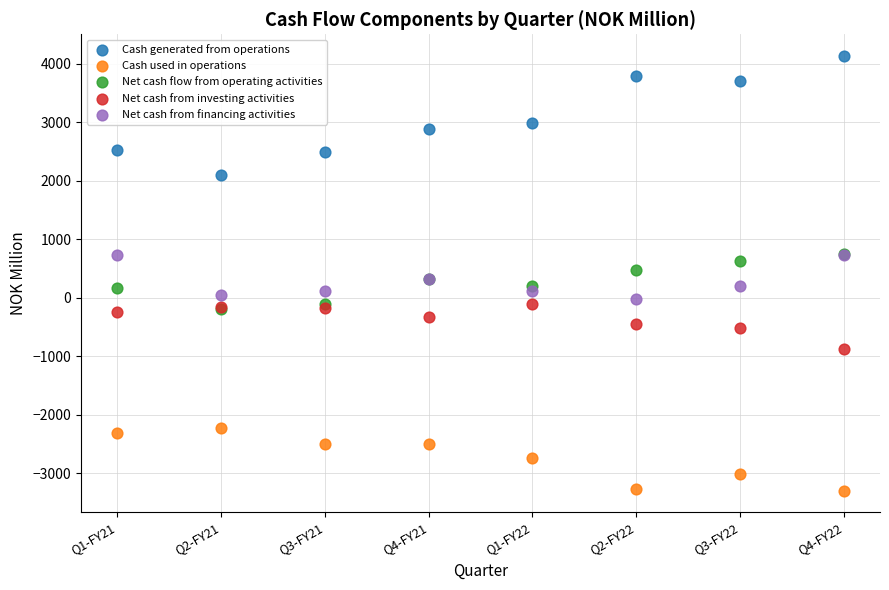

Which series contains the highest Y value?

Cash generated from operations